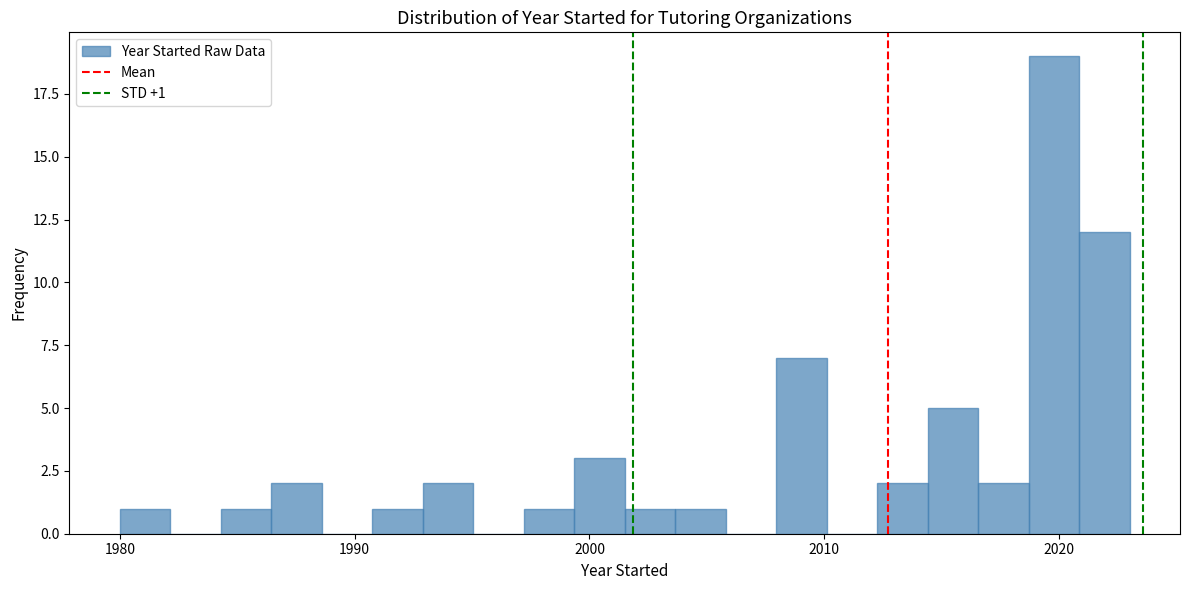

Read against the x-axis, roughly where is the centre of the tallest bar?

2020